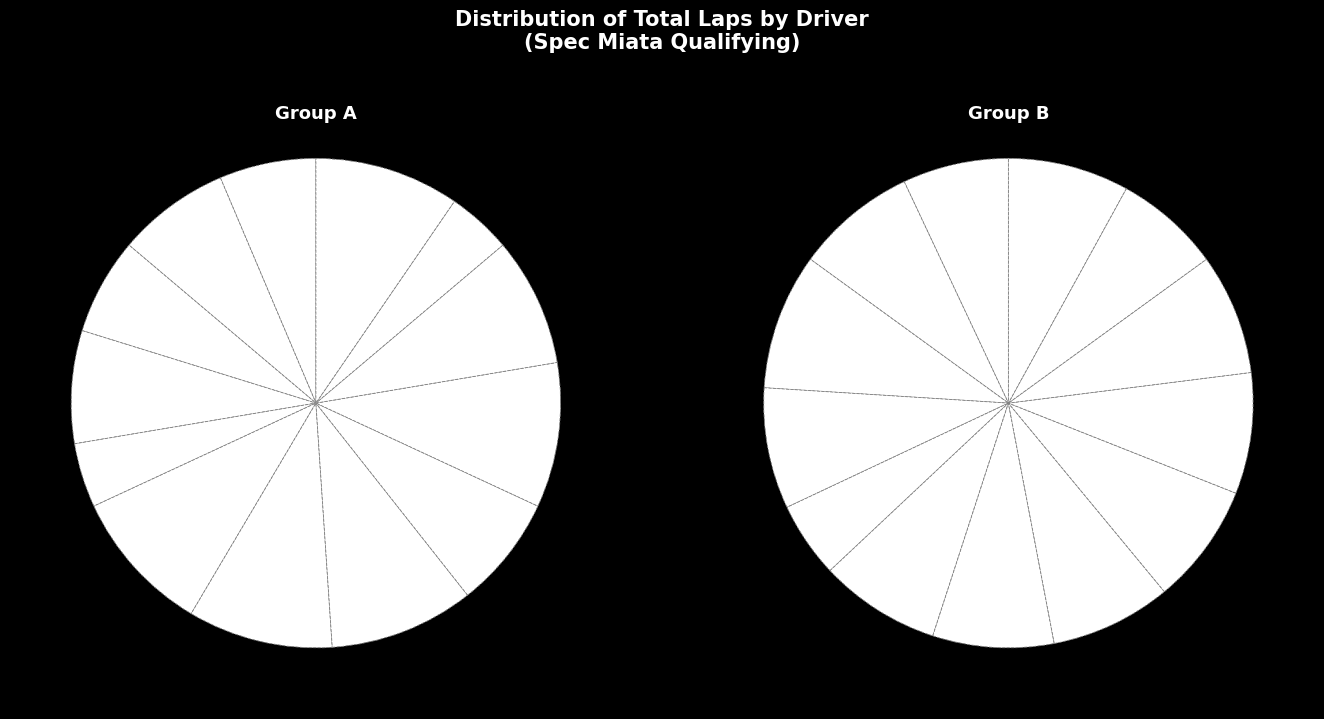

What is the smallest slice in the pie chart?

Peter Atwater